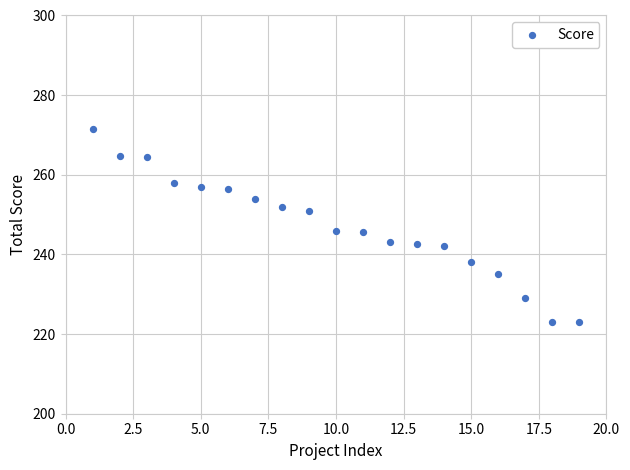

What is the range of X values (max minus min)?

18.0